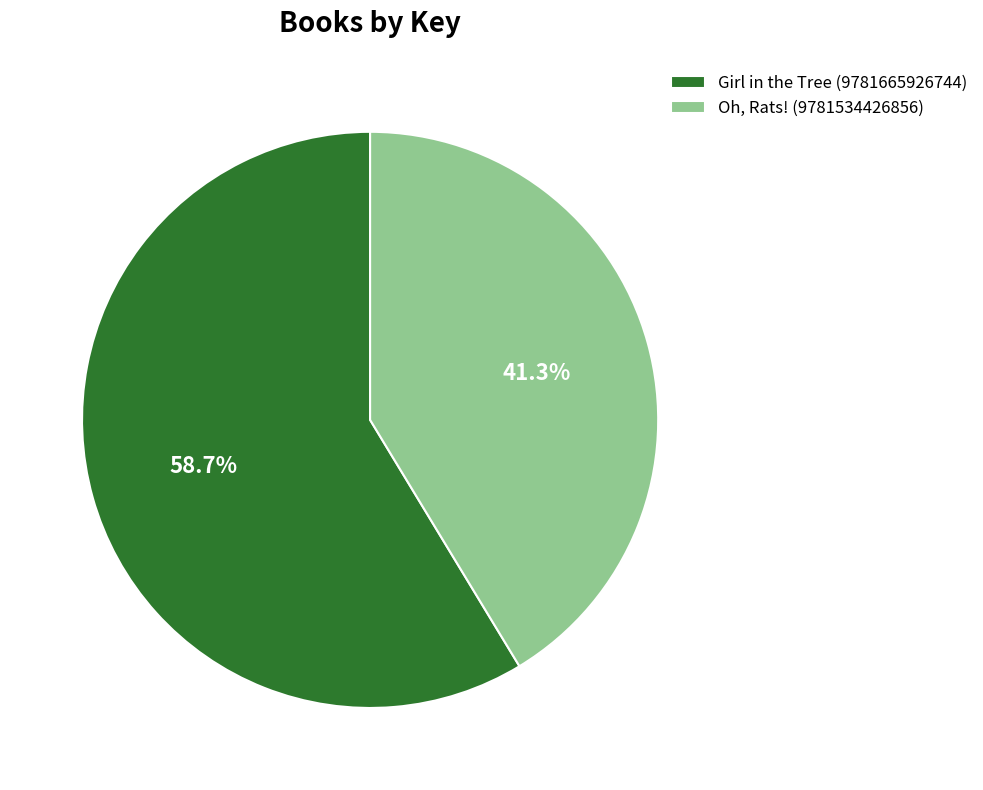

Approximately how many times larger is the value at Girl in the Tree (9781665926744) compared to Oh, Rats! (9781534426856)?

1.4